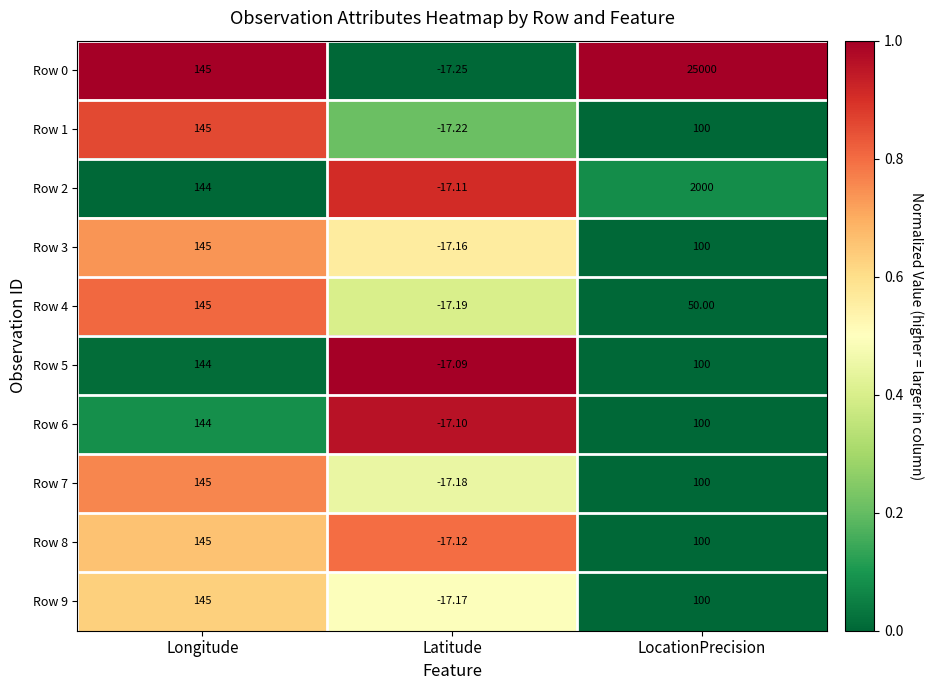

At which category is the sum across all series the highest?

LocationPrecision